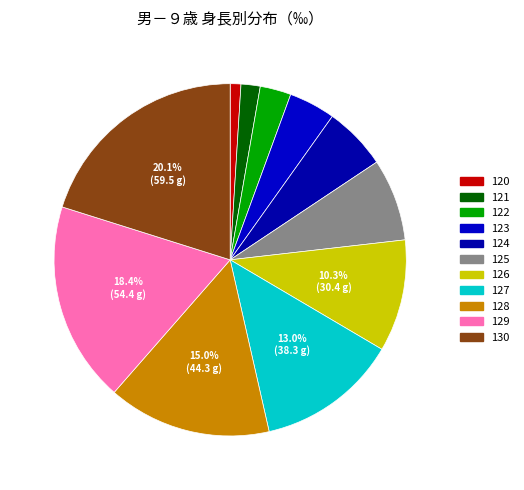

What percentage is the 120 slice, to the nearest percent?

1%